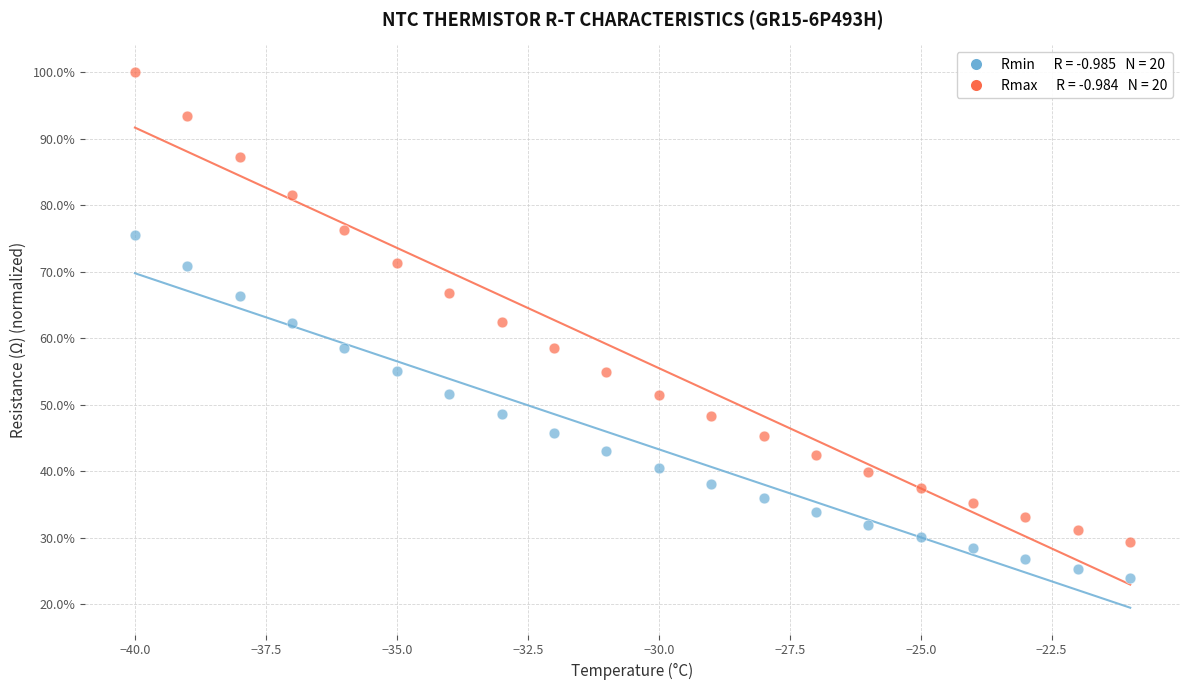

Across all data points, what is the range of X values (max minus min)?

19.0